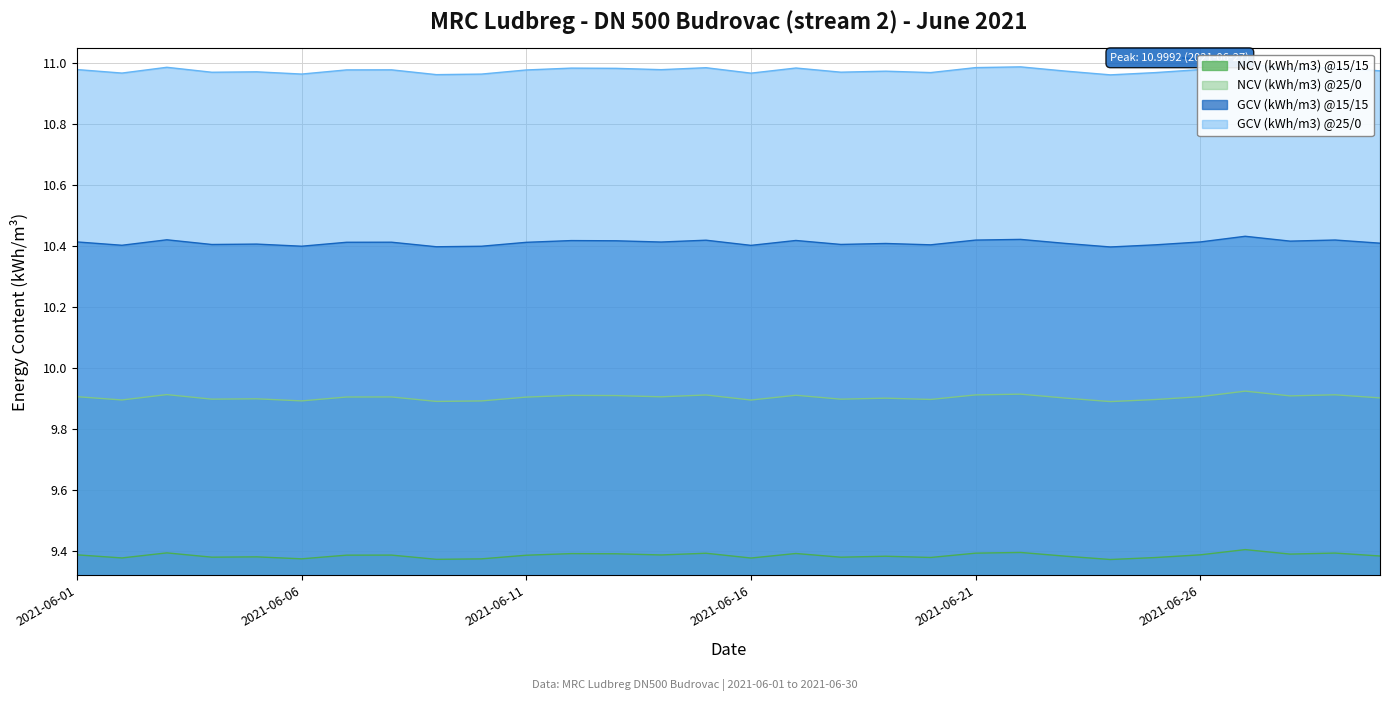

True or false: NCV (kWh/m3) @15/15 and GCV (kWh/m3) @15/15 intersect in this chart.

False